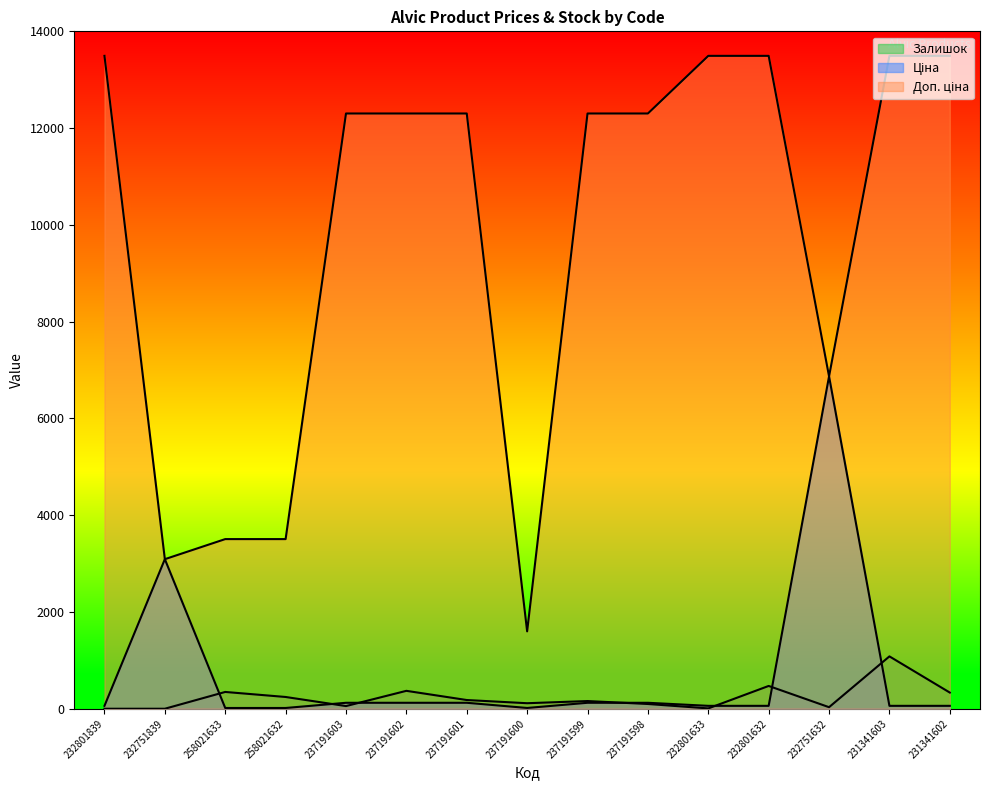

What position from the right is 237191602?

10